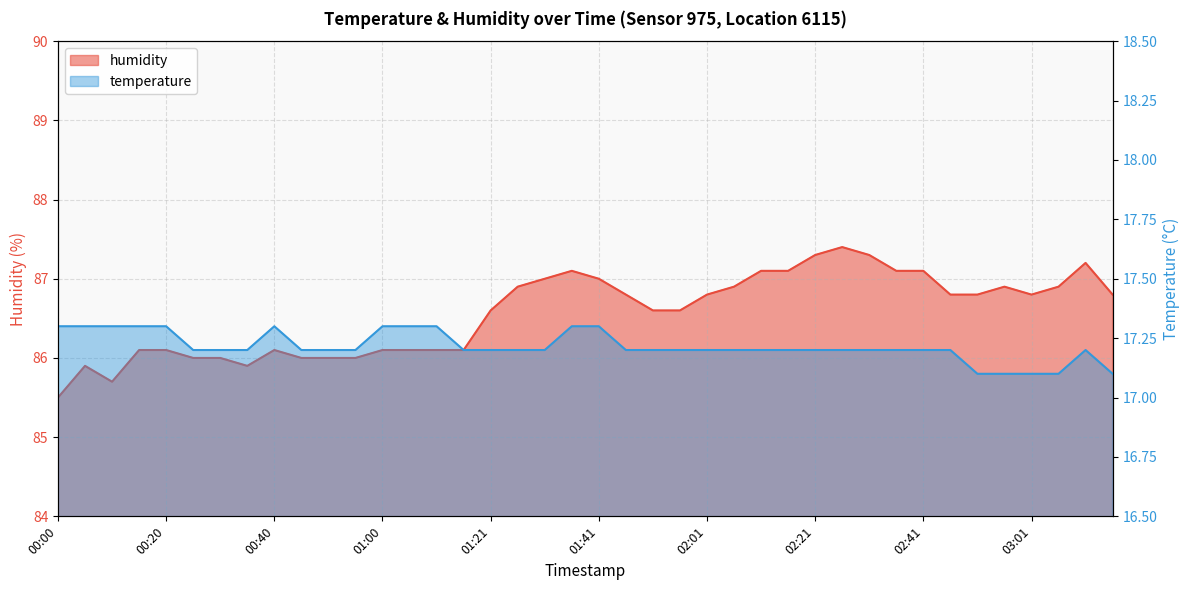

Does the chart have visible grid lines?

Yes